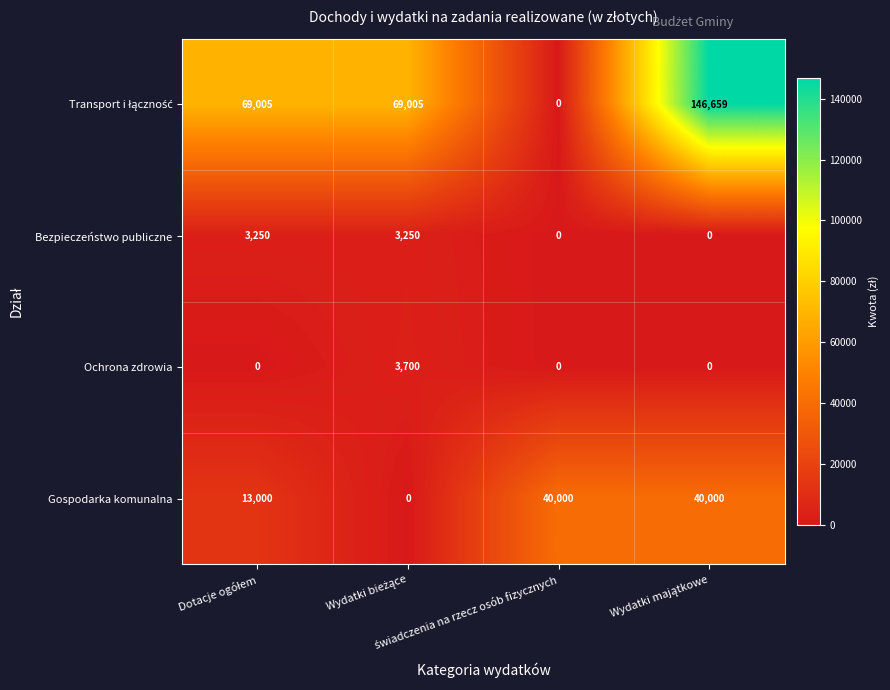

What is the maximum value shown in the chart?

146659